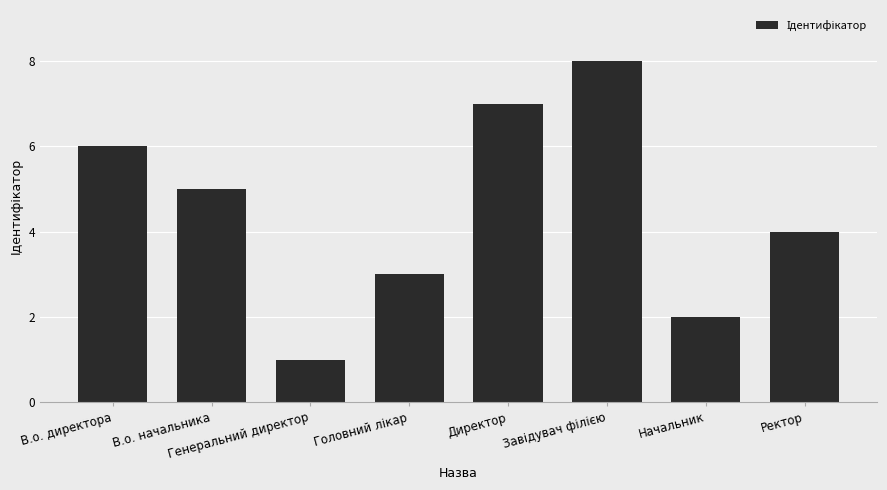

Approximately how many times larger is the value at Начальник compared to В.о. начальника?

0.4